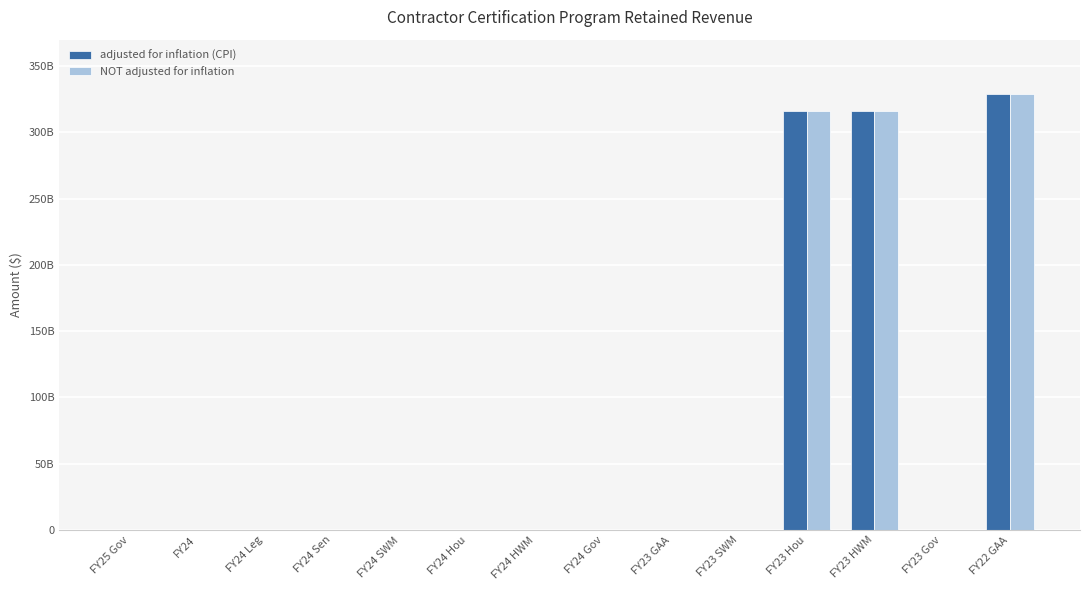

True or false: NOT adjusted for inflation has a value of 75368582448 at FY22 GAA.

False